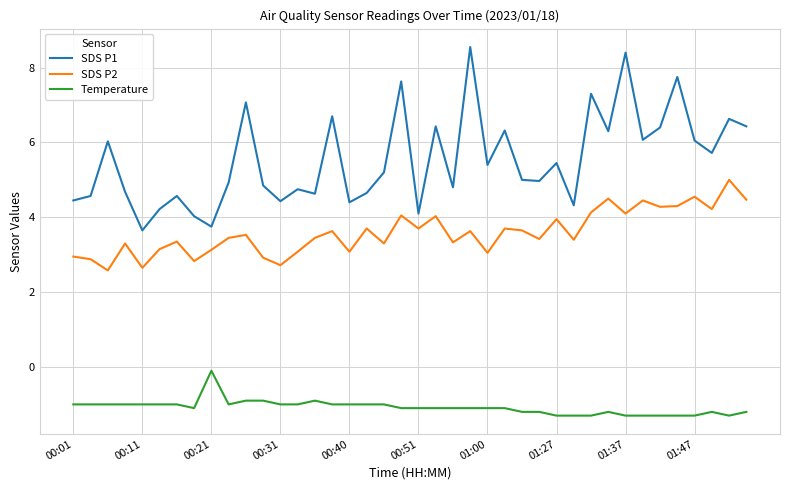

Which series has the widest spread of values?

SDS P1